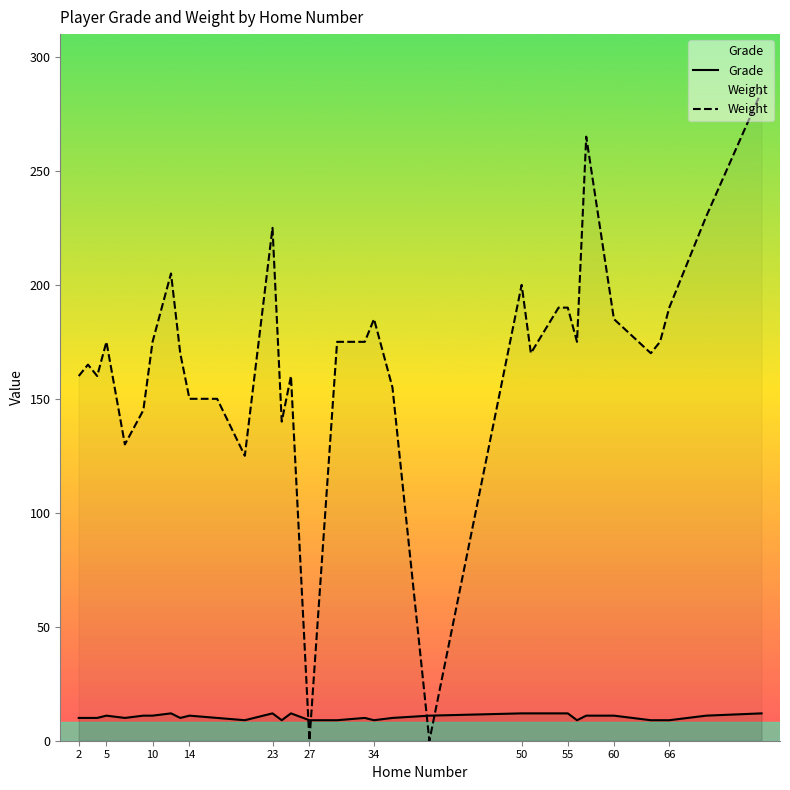

Is the value of Weight at 66 greater than the value of Grade at 27?

Yes